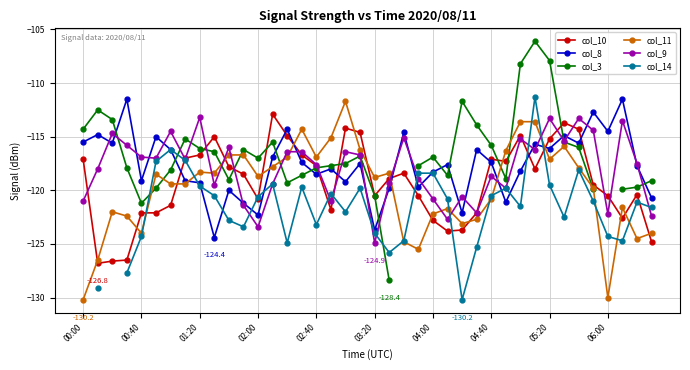

Which label corresponds to the smallest value in the chart?

00:00